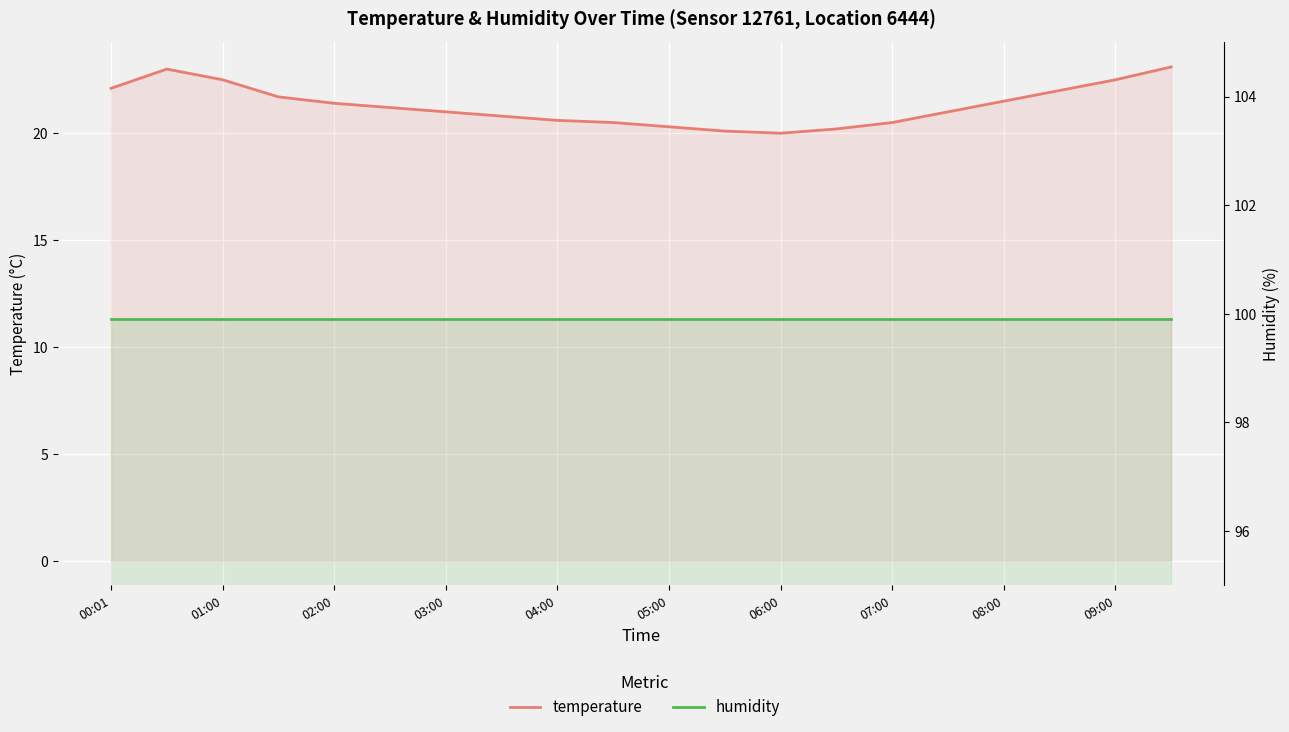

Which has a higher value, 07:00 or 02:00?

02:00